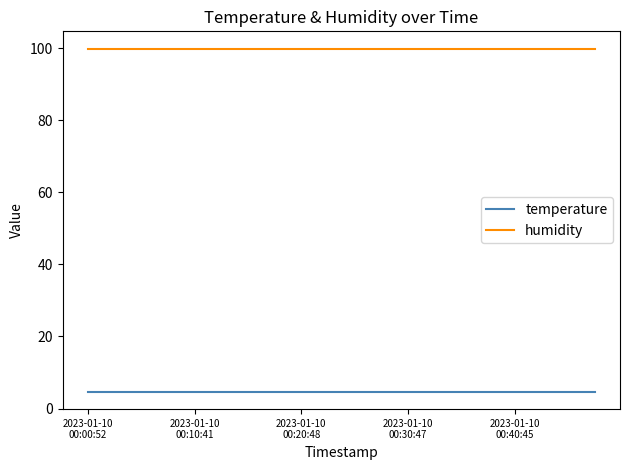

How many categories are shown in the chart?

20